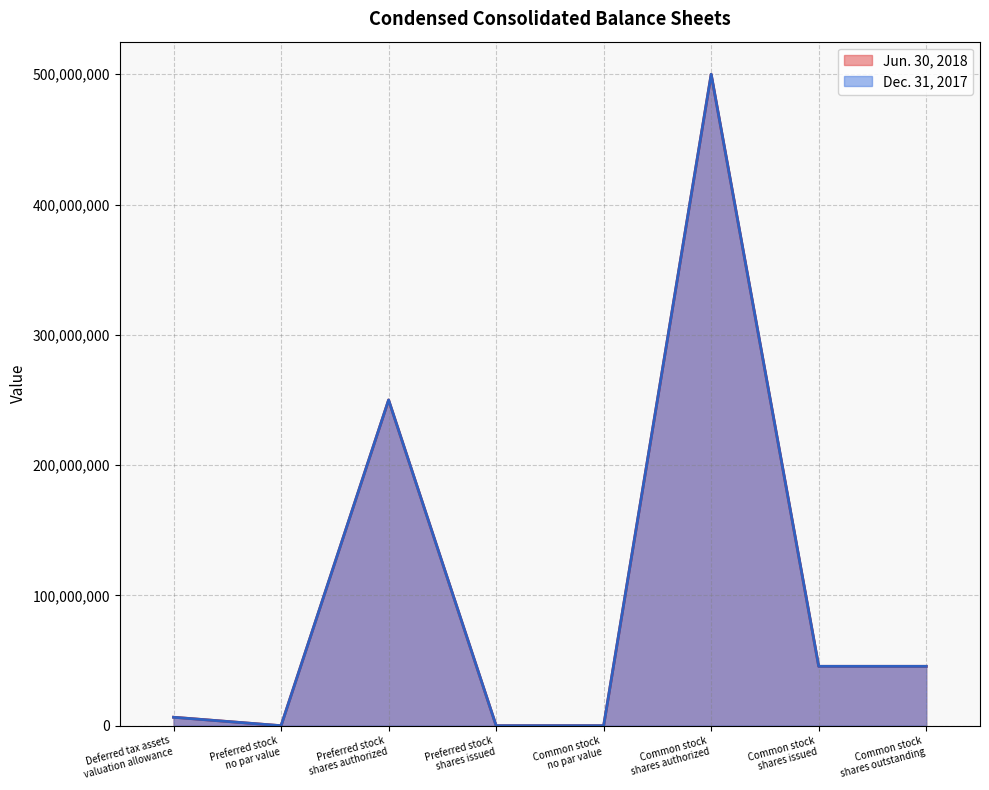

True or false: Dec. 31, 2017 and Jun. 30, 2018 intersect in this chart.

False